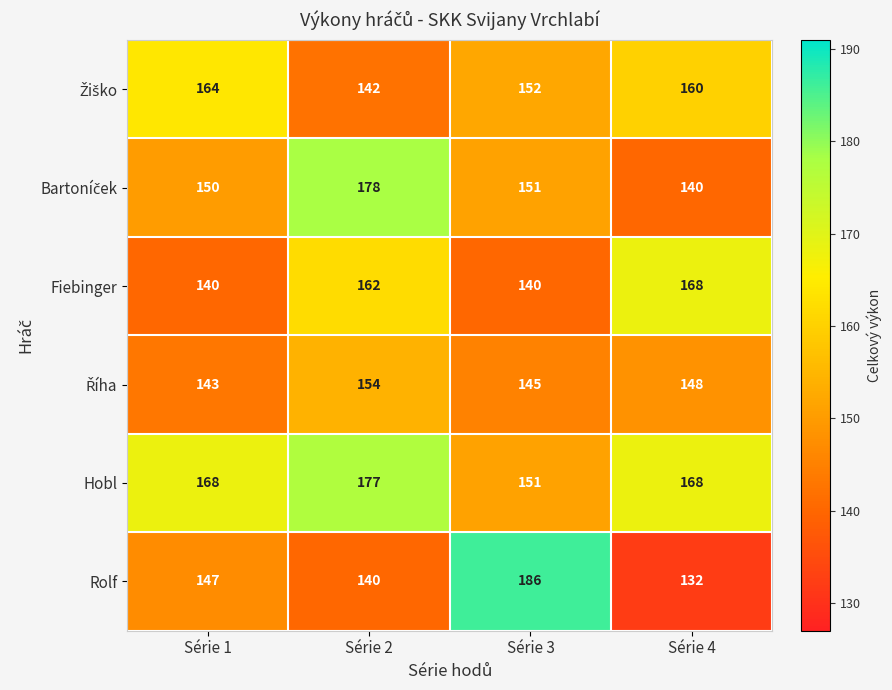

What is the total value across all series at Série 3?

925